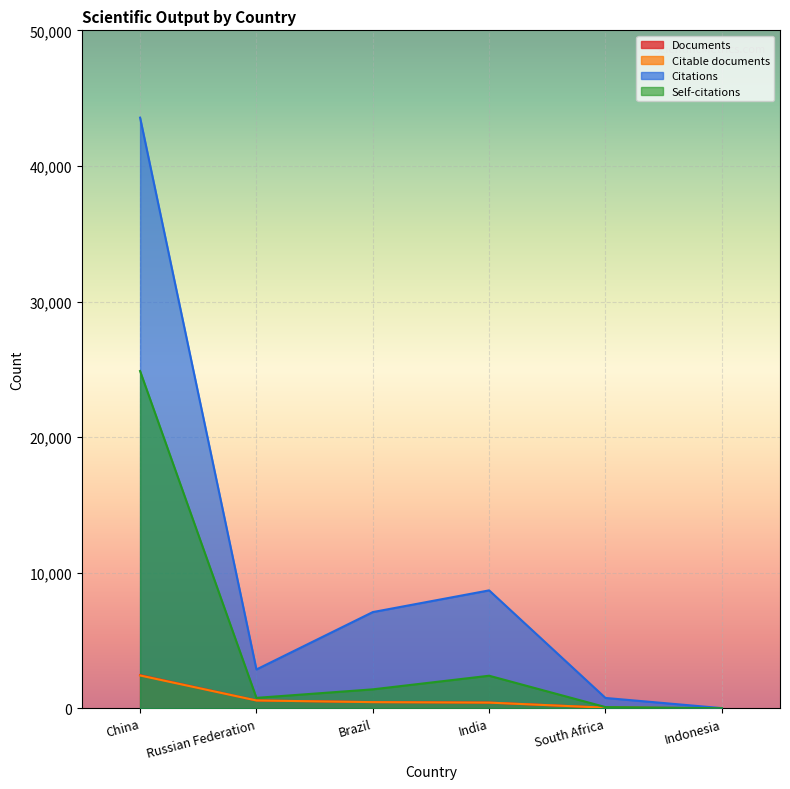

True or false: Citable documents has more than 1 points higher than both neighbors.

False